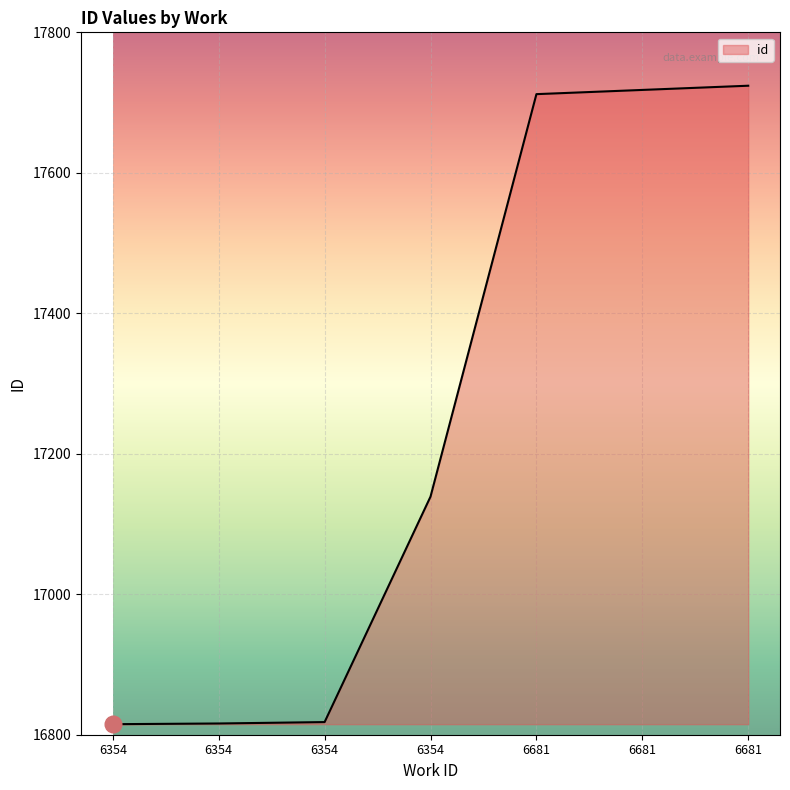

How many distinct data groups are displayed?

1